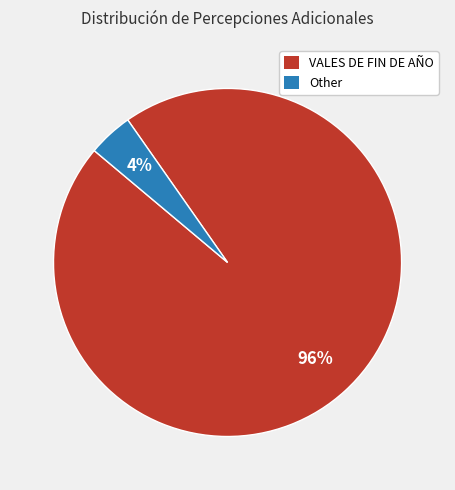

Count the number of slices in the pie.

2